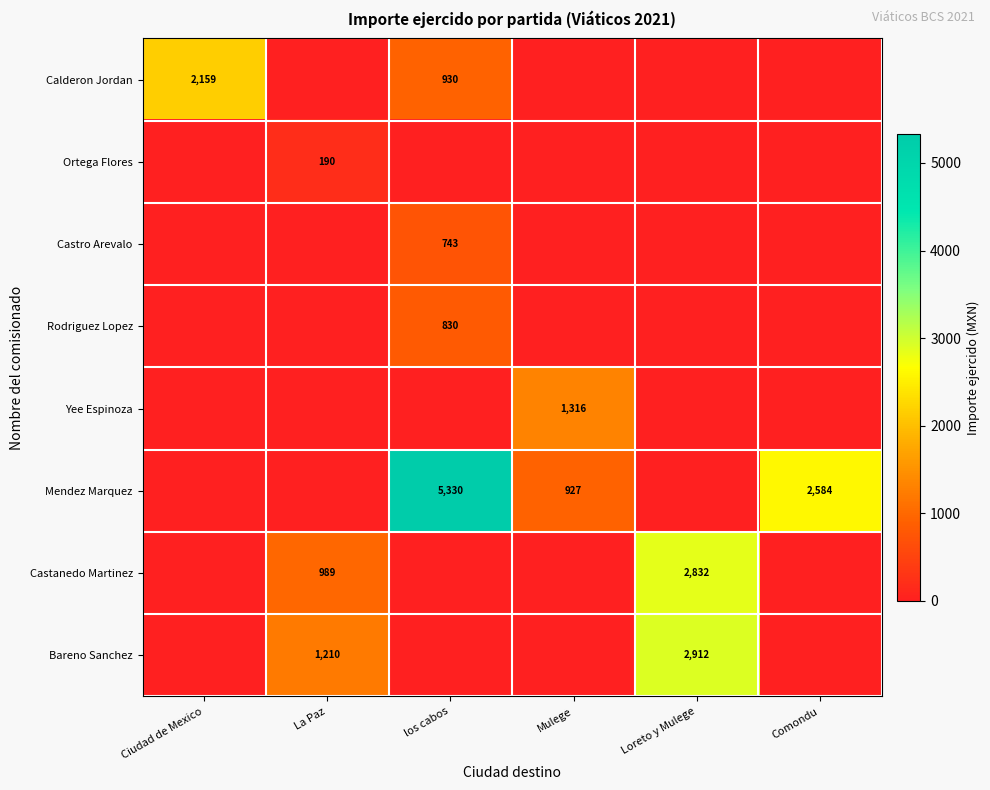

True or false: Rodriguez Lopez has a value of 830 at los cabos.

True